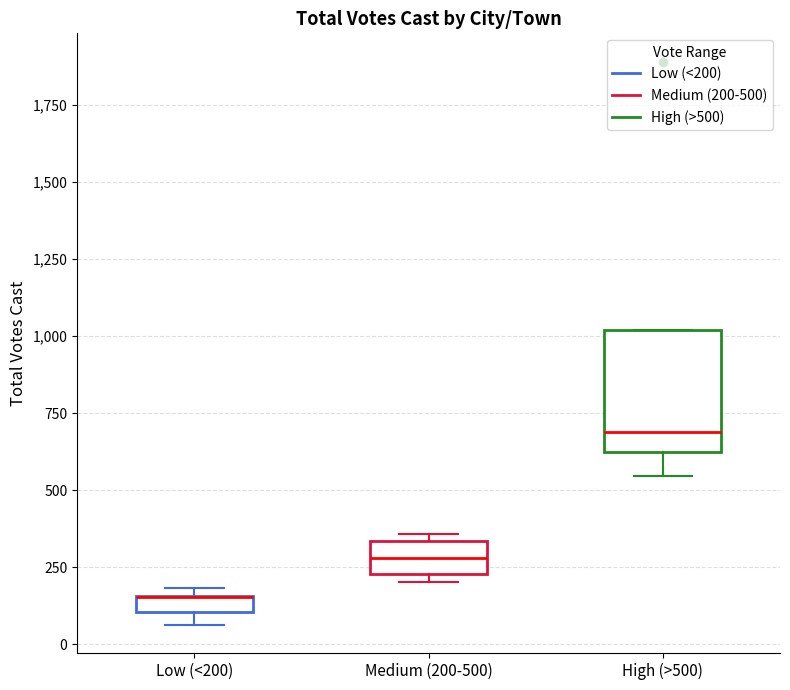

Comparing the boxes themselves (not the whiskers), which one is the tallest?

High (>500)